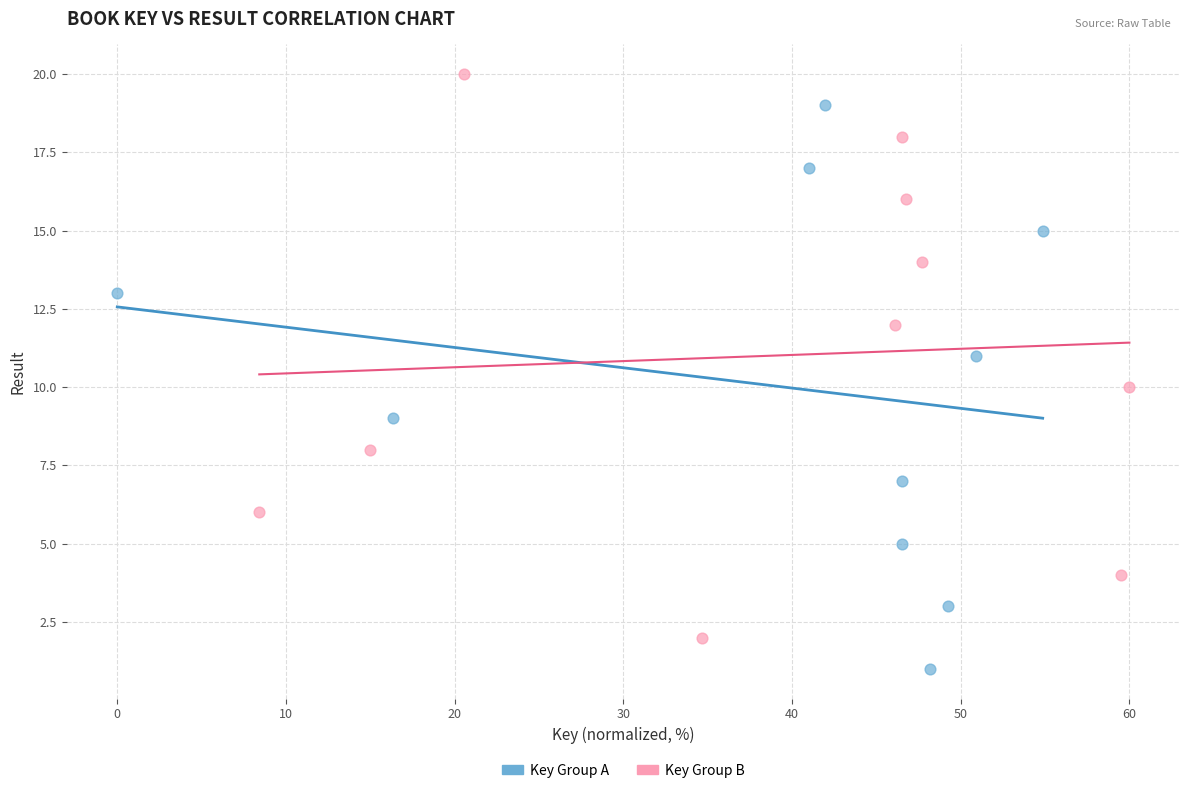

What are all the series names shown in the legend?

Key Group A, Key Group B